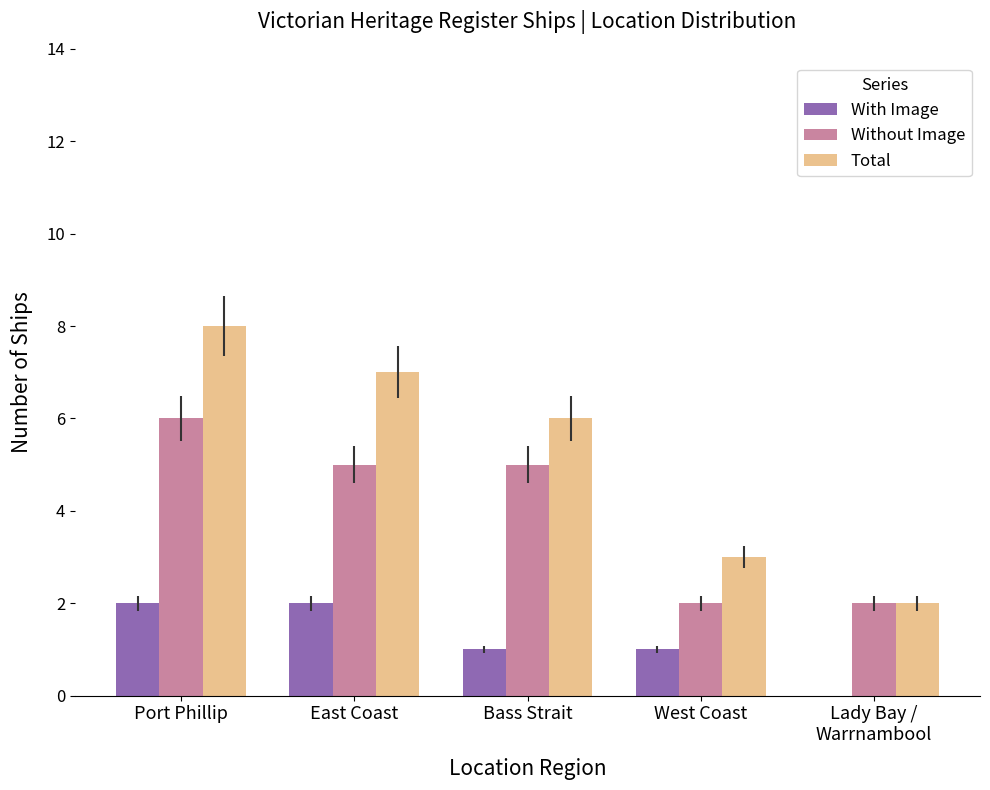

True or false: Without Image has a value of 7 at Bass Strait.

False